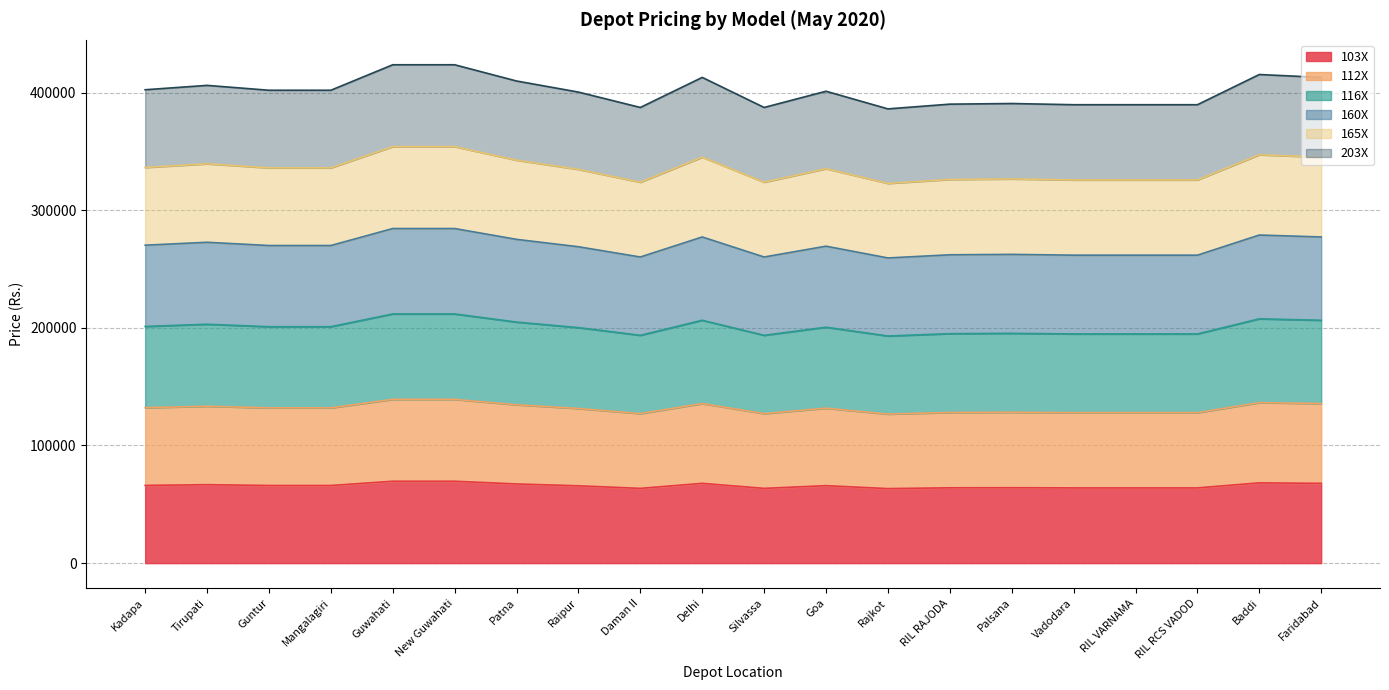

True or false: 112X has more than 0 interior local peaks.

True